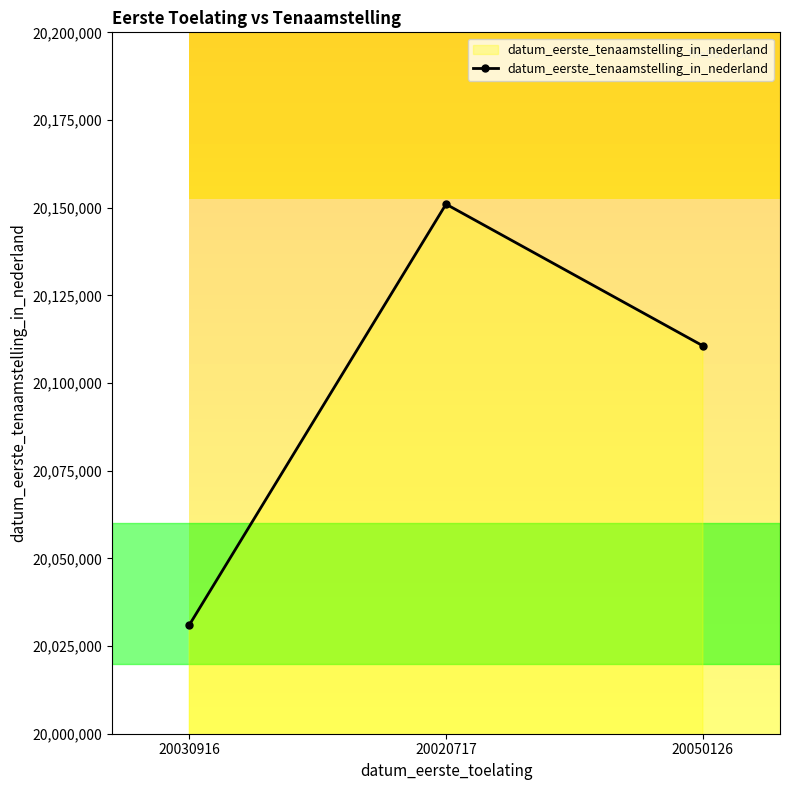

How many series are shown in this chart?

1